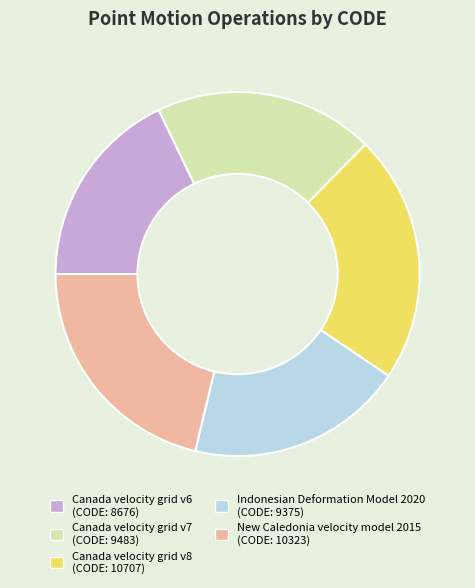

Does any single category account for the majority?

No